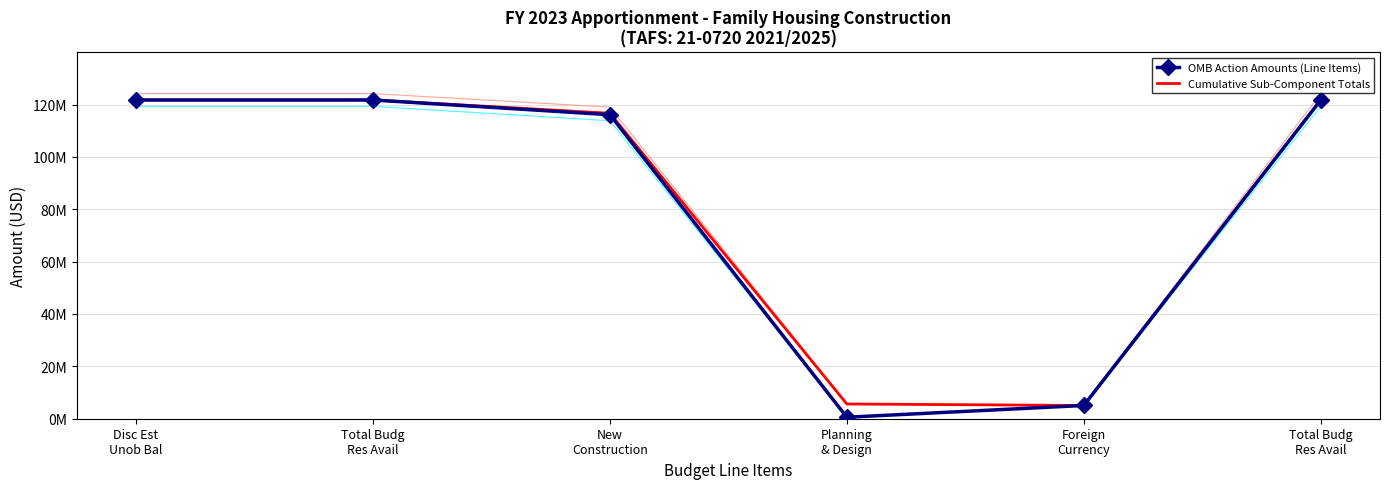

How many data points in Cumulative Sub-Component Totals are less than 121728023?

3